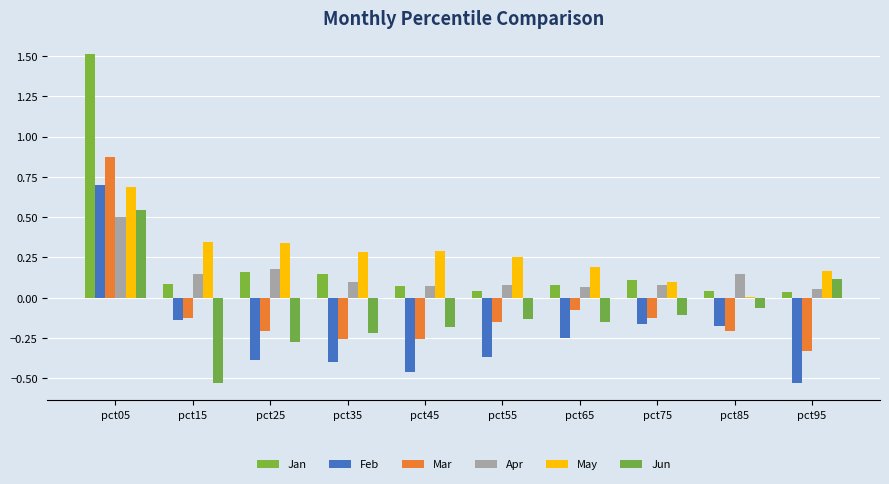

Are the bars horizontal?

No